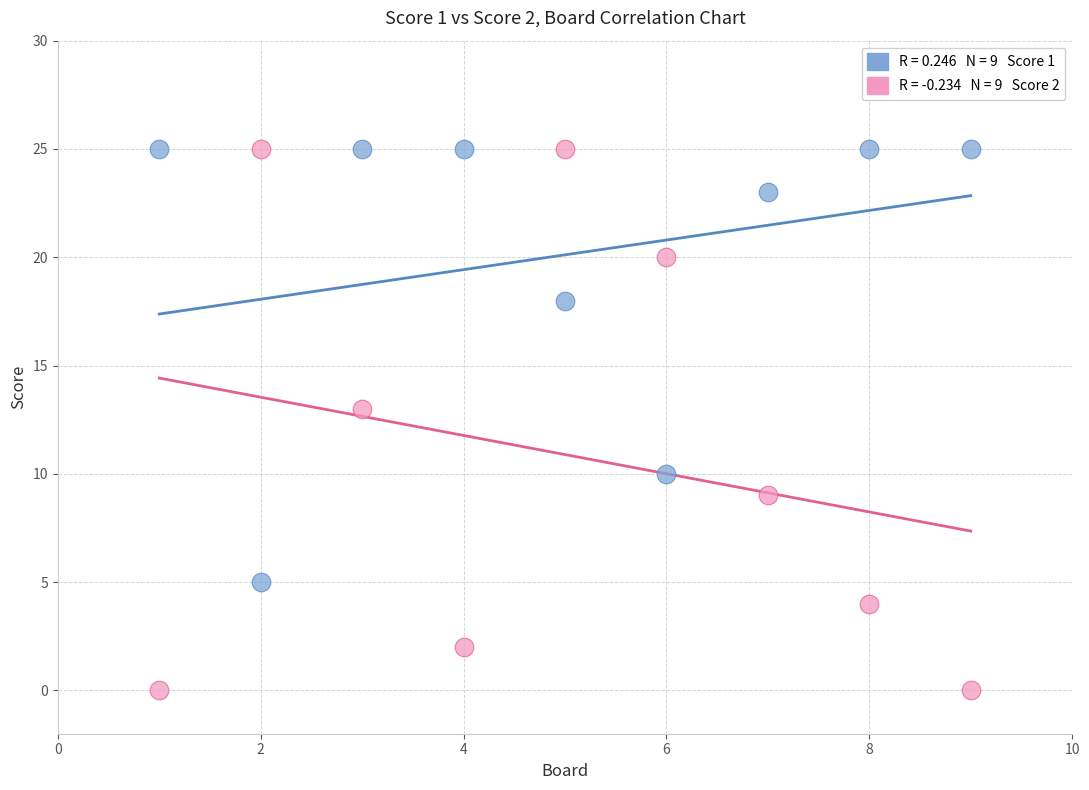

Across all data points, what is the range of Y values (max minus min)?

25